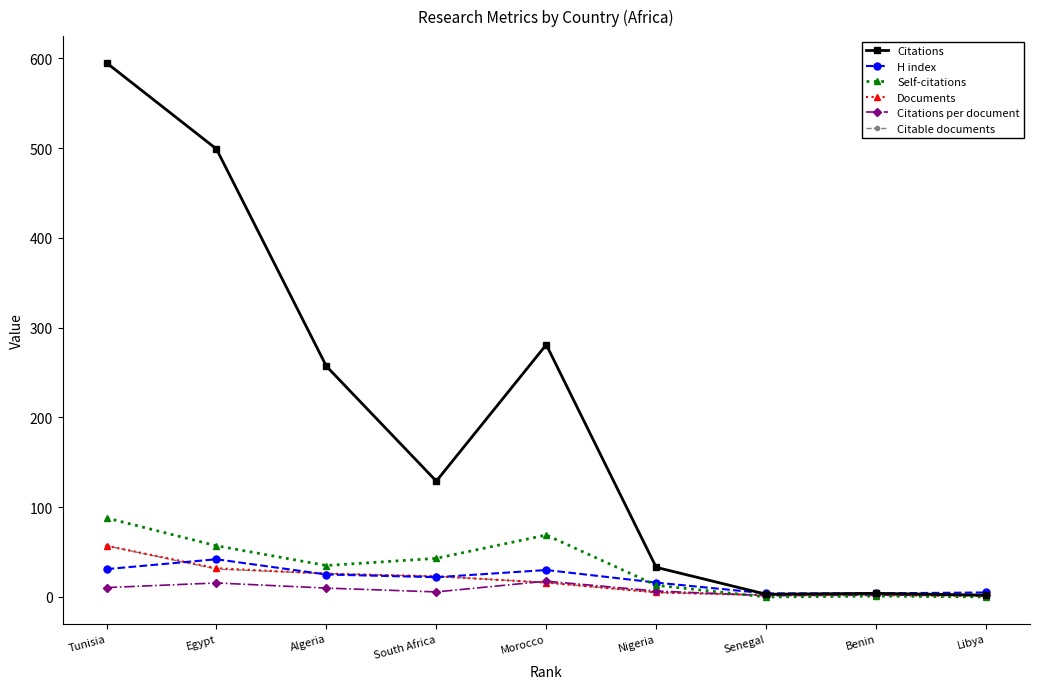

The Citations series shows 9.5 at Nigeria. True or false?

False